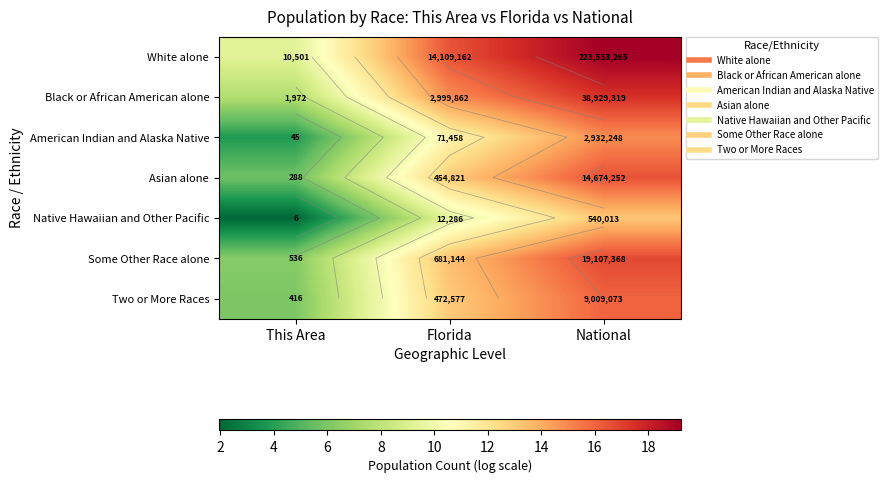

List the labels in order of Black or African American alone value, smallest first.

This Area, Florida, National